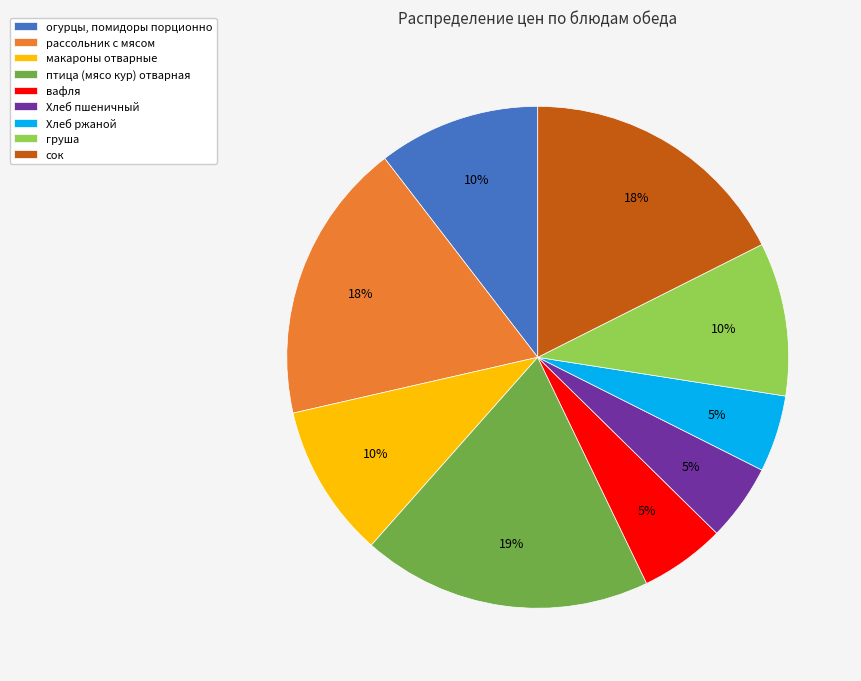

Which slice is the largest?

птица (мясо кур) отварная